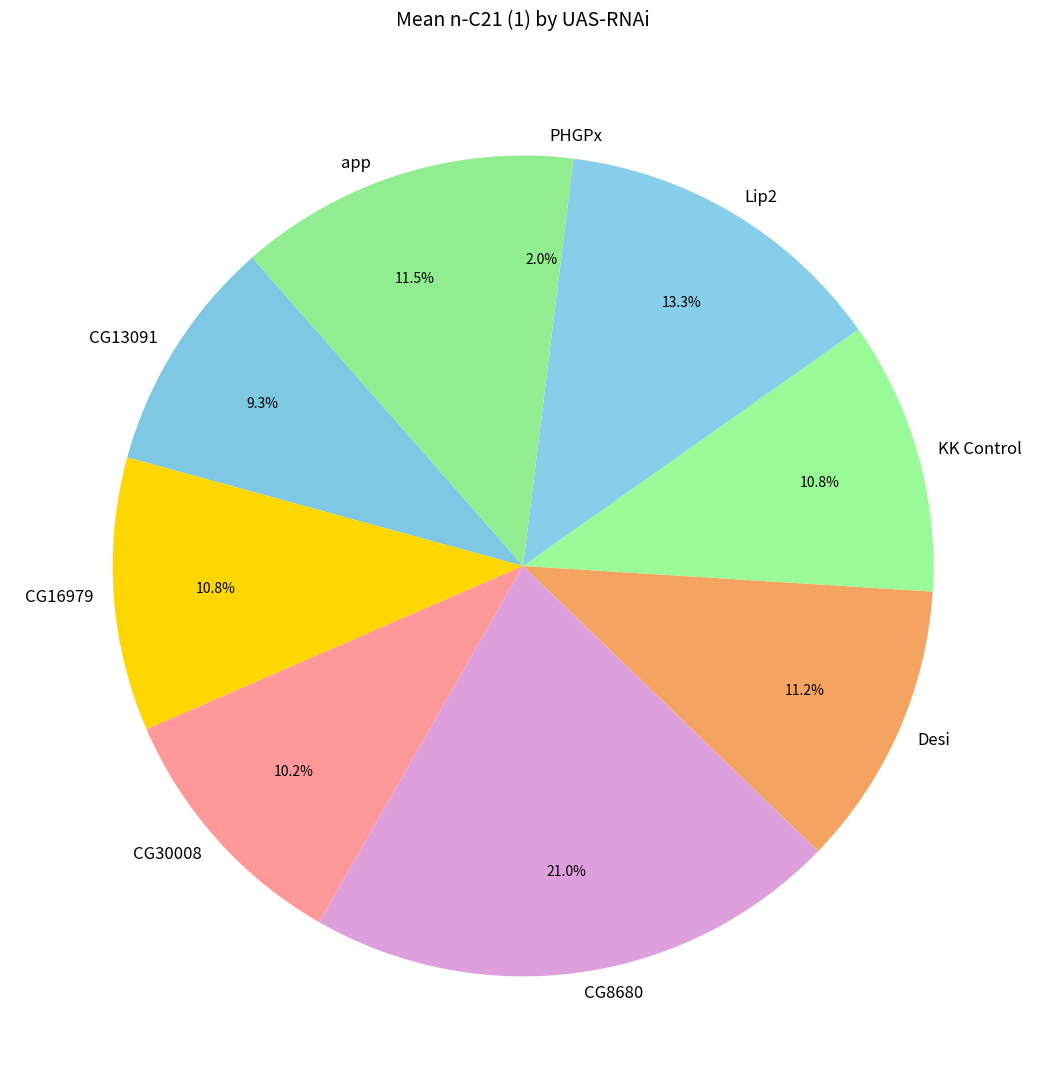

How much of the chart is everything except CG13091?

90.7%